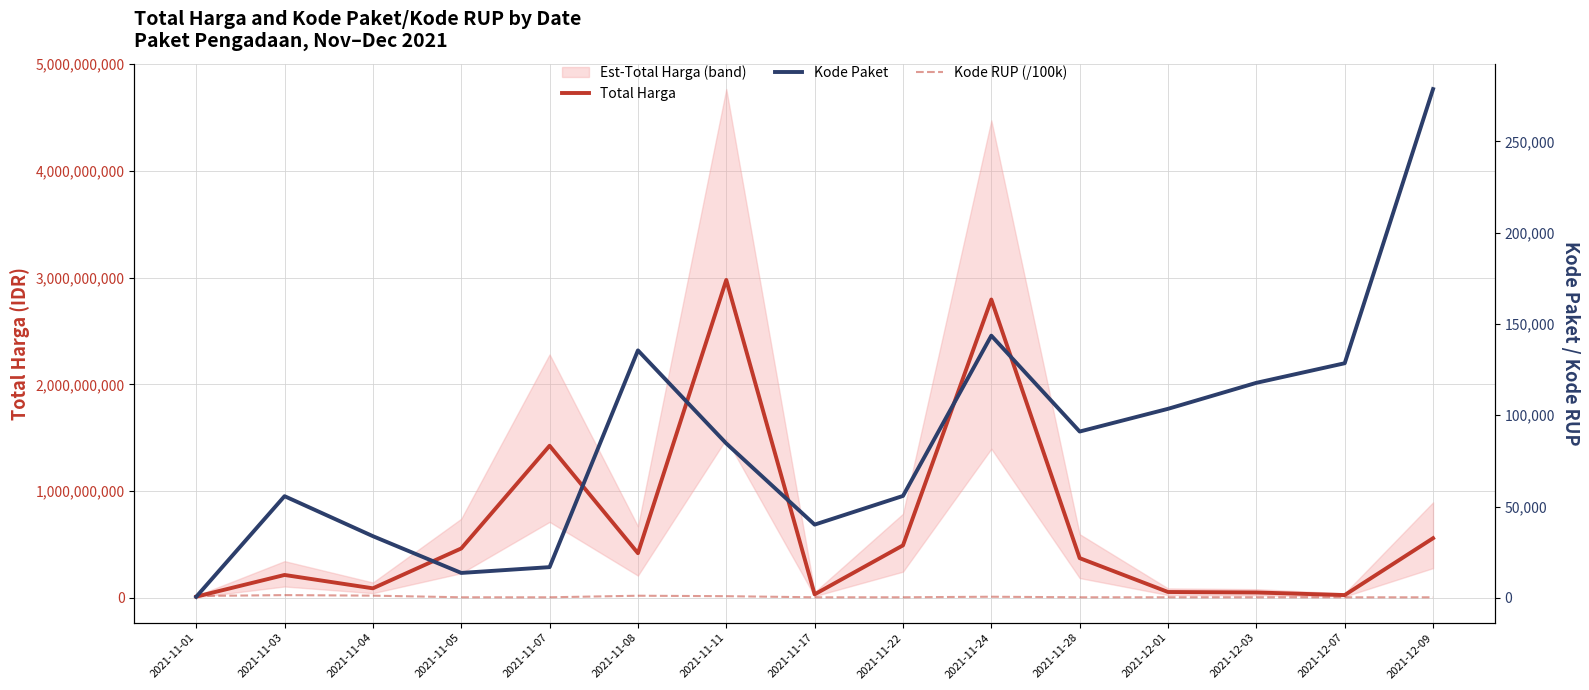

Where is Kode RUP (/100k) nearest to the value 899?

2021-11-11